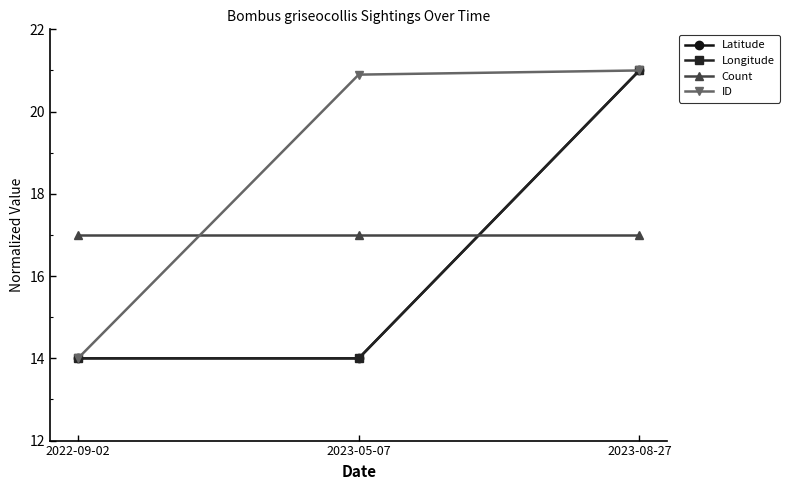

What is the sum of all Longitude values?

49.0